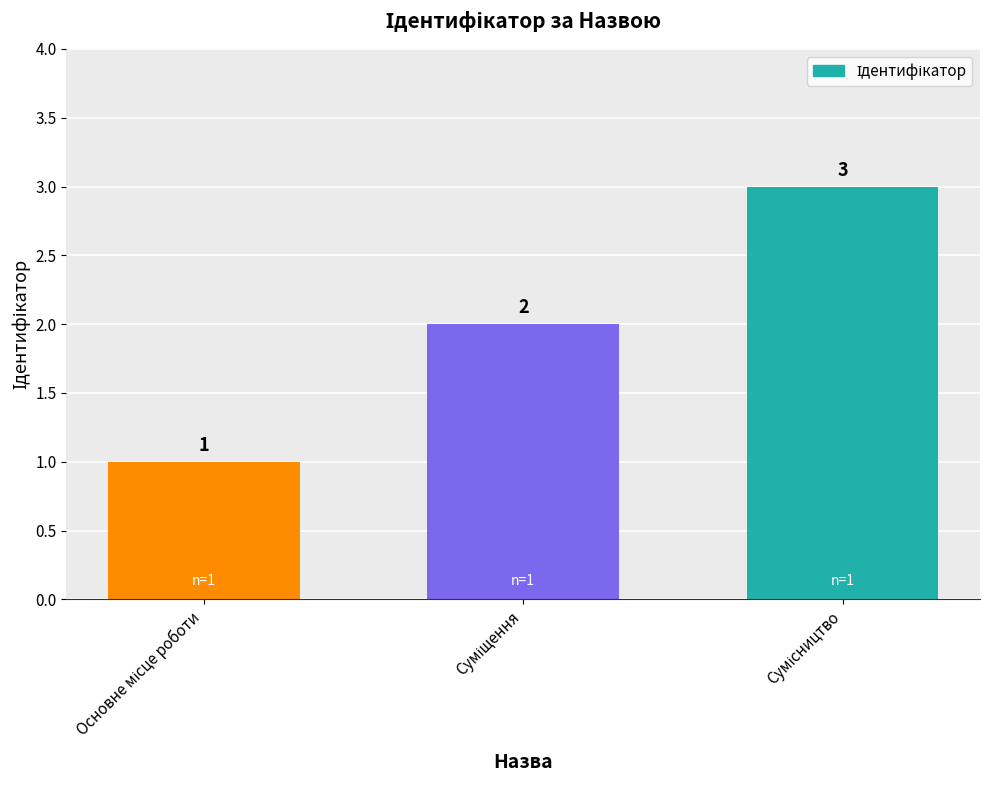

What is the sum of all values?

6